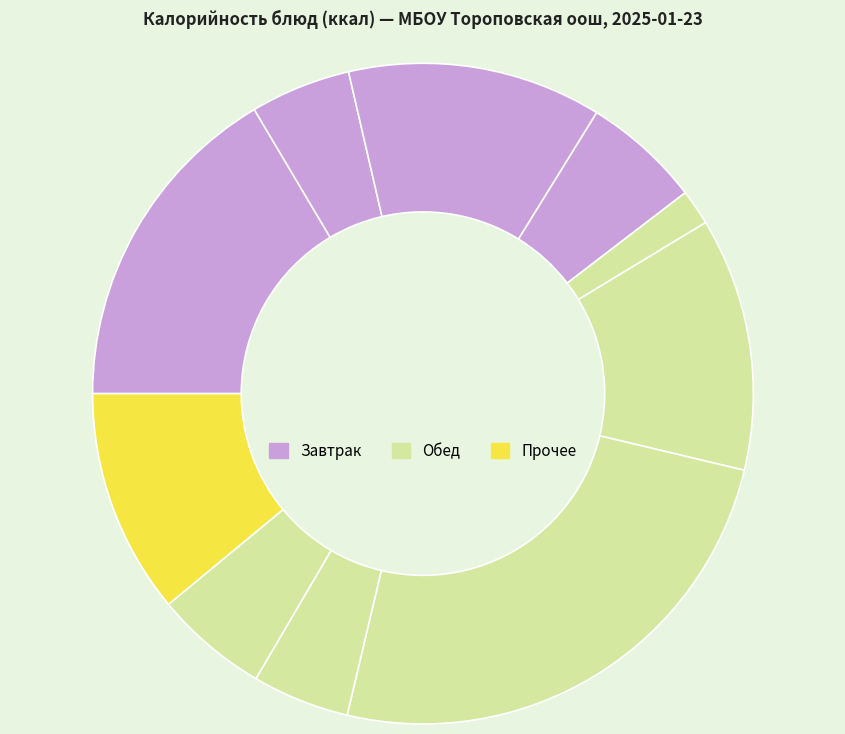

Rank the categories by value from highest to lowest.

Рис отварной, Каша овсяная с маслом сливочным, Батон нарезной, Котлеты или биточки рыбные, Булочка веснушка, Сыр порционный, Хлеб ржаной, Чай сладкий, Чай с сахаром, Овощи свежие помидор